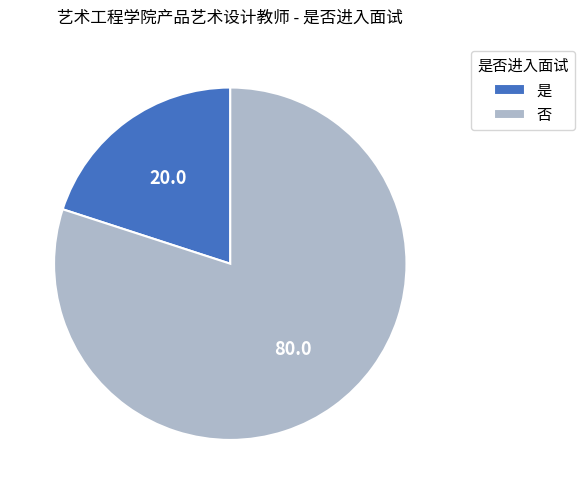

Does any single category account for the majority?

Yes